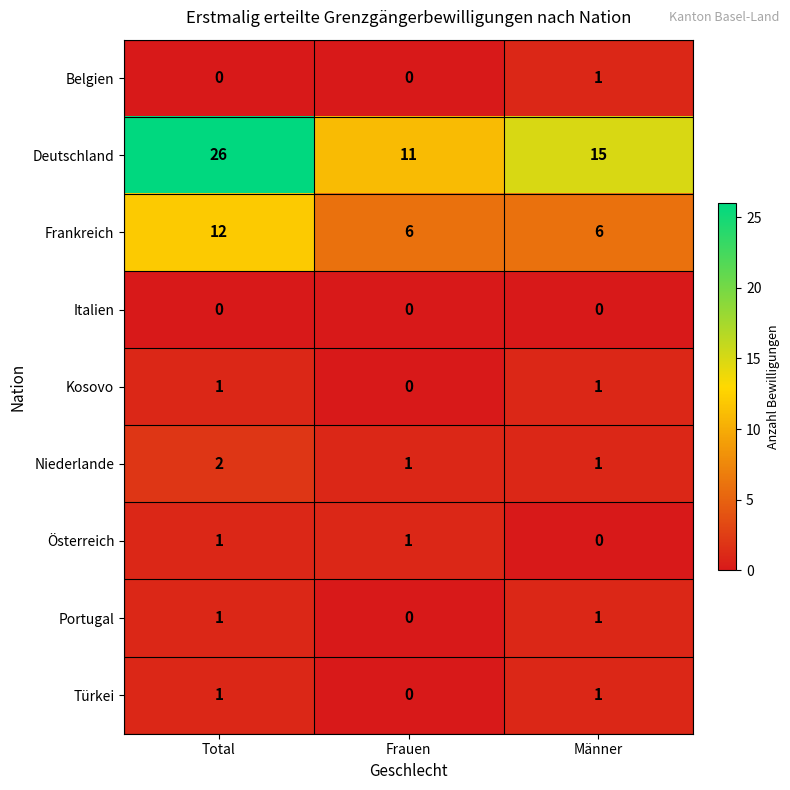

At which label does Belgien reach its peak?

Männer